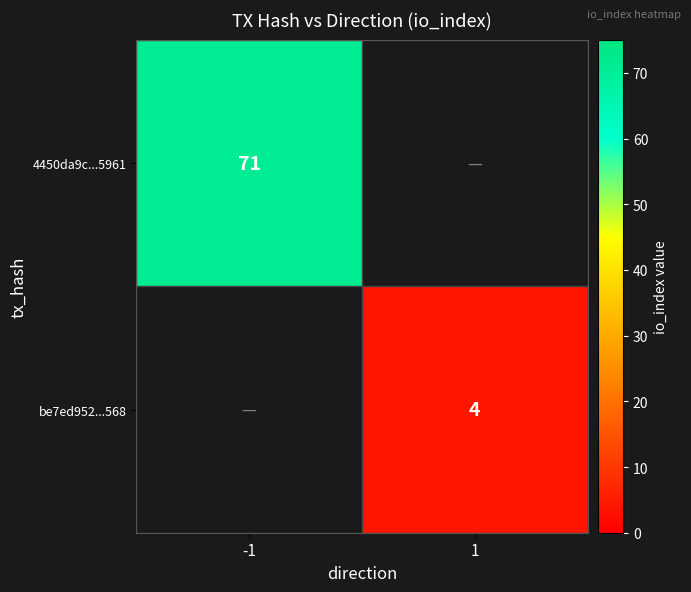

True or false: be7ed952...568 has a value of 6 at 1.

False